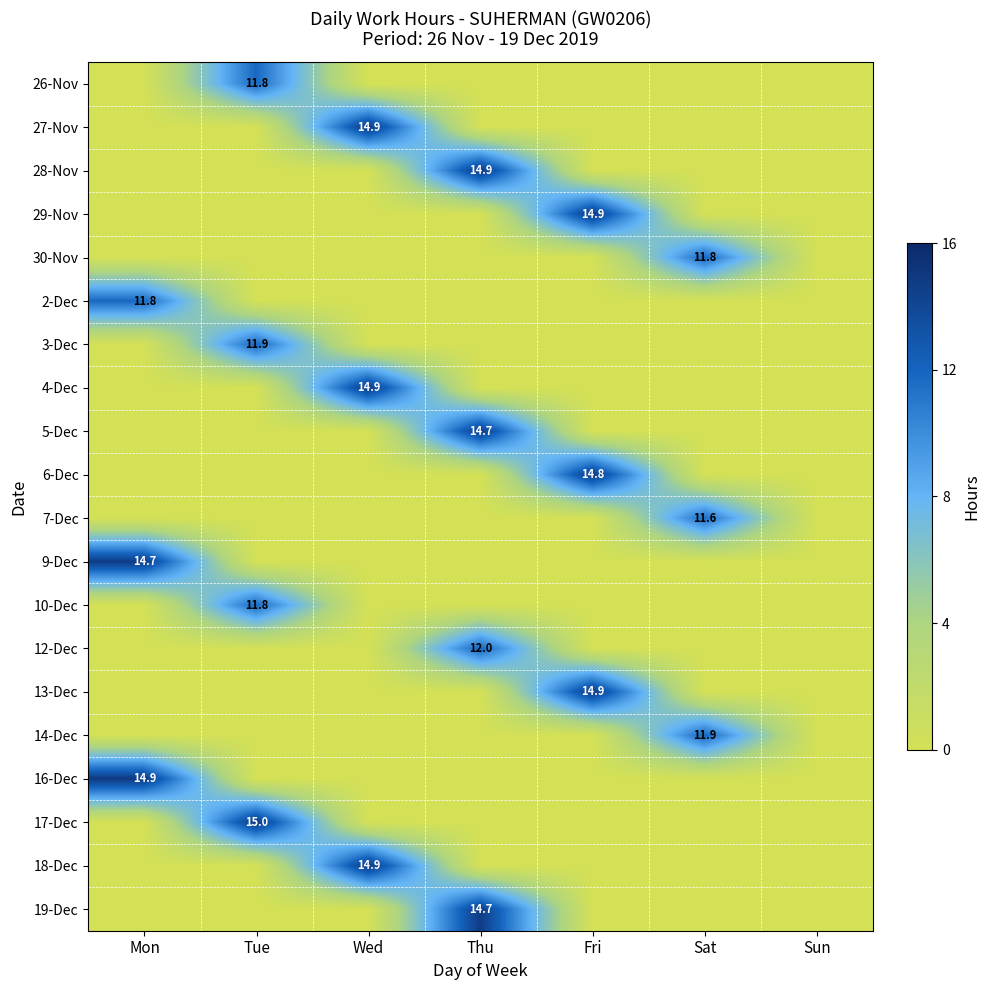

At which category is the sum across all series the highest?

Thu